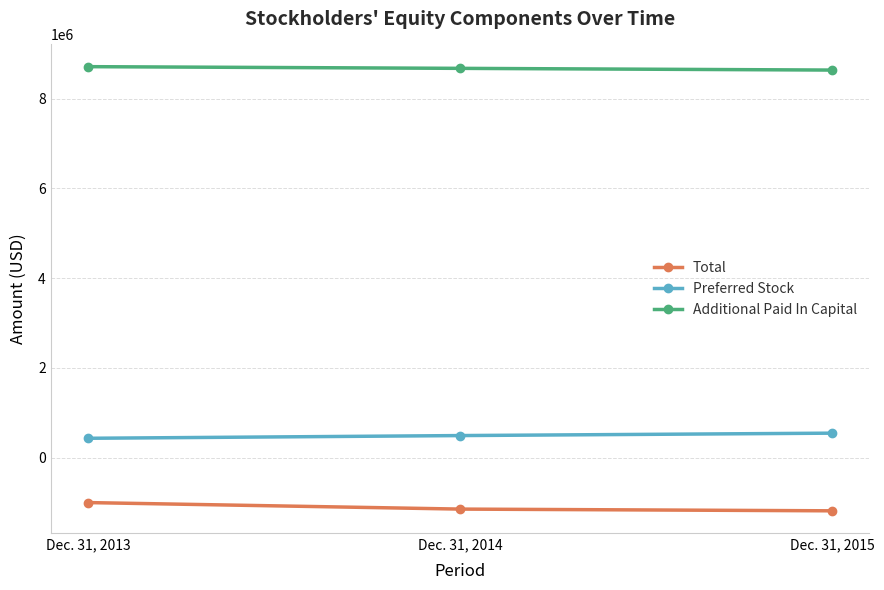

What is the average value of the Additional Paid In Capital series?

8678738